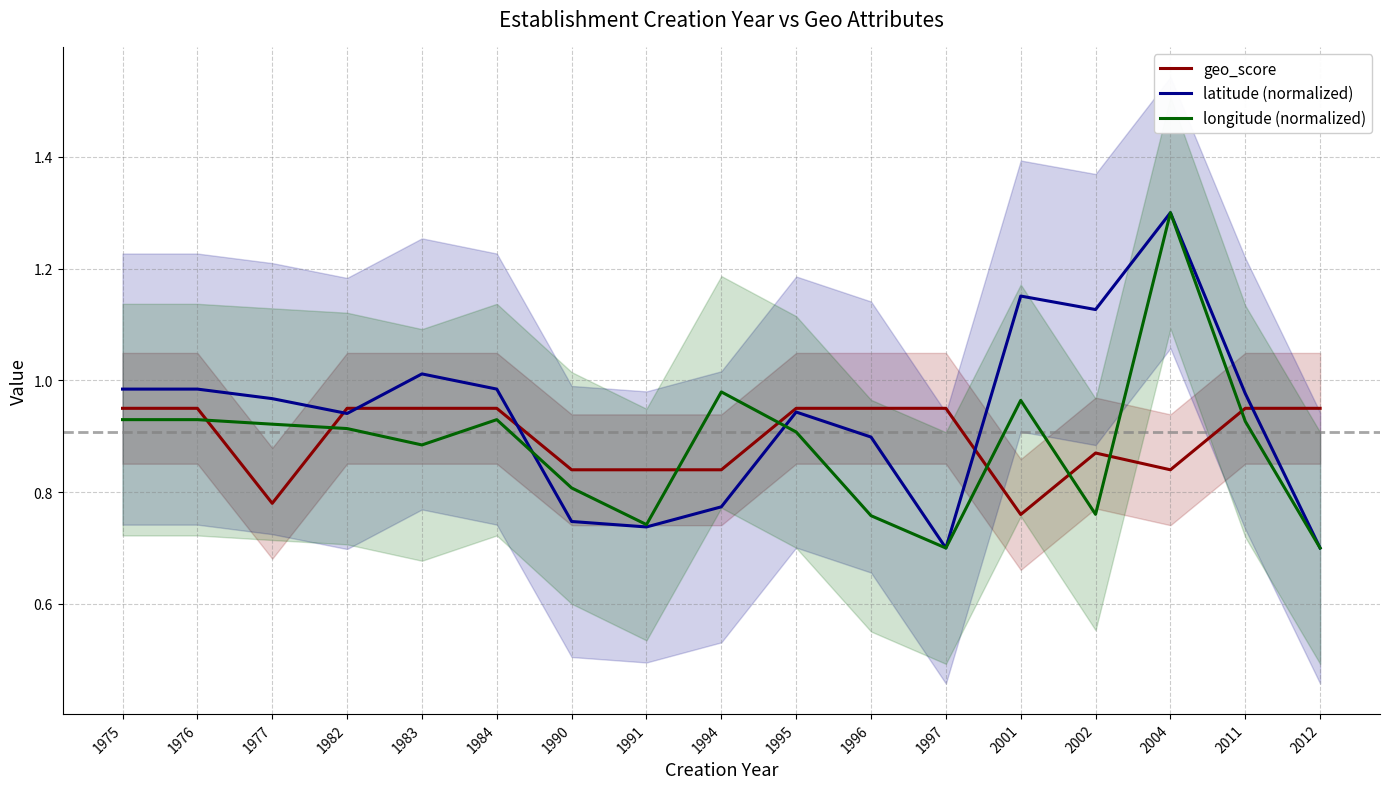

What is the lowest value of the latitude (normalized) series?

0.7